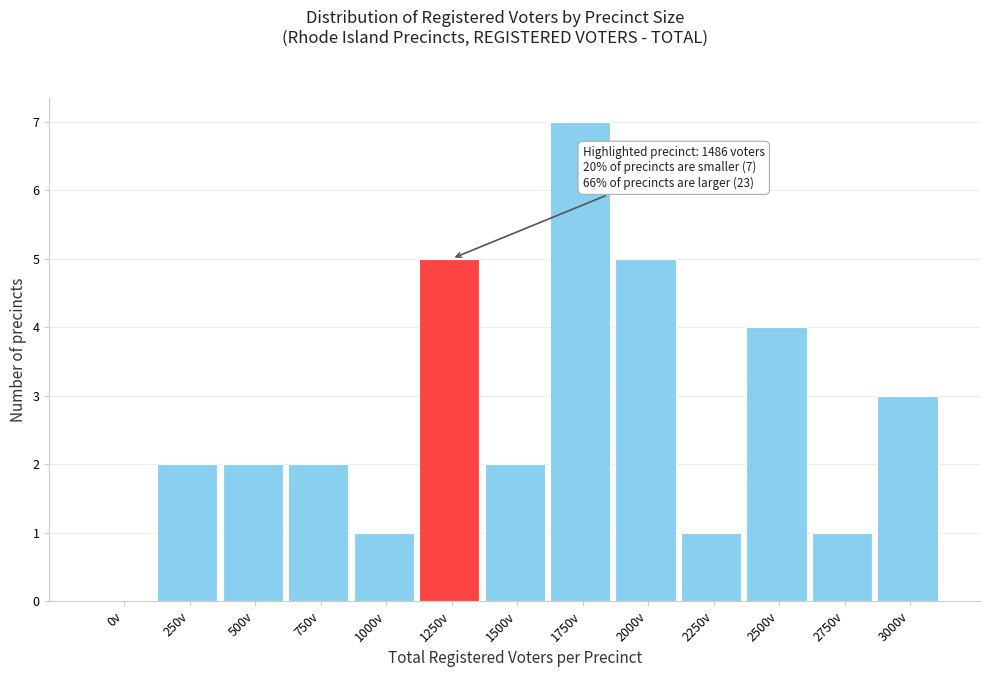

Reading left to right, extract all data points from this chart.

0v=0	250v=2	500v=2	750v=2	1000v=1	1250v=5	1500v=2	1750v=7	2000v=5	2250v=1	2500v=4	2750v=1	3000v=3